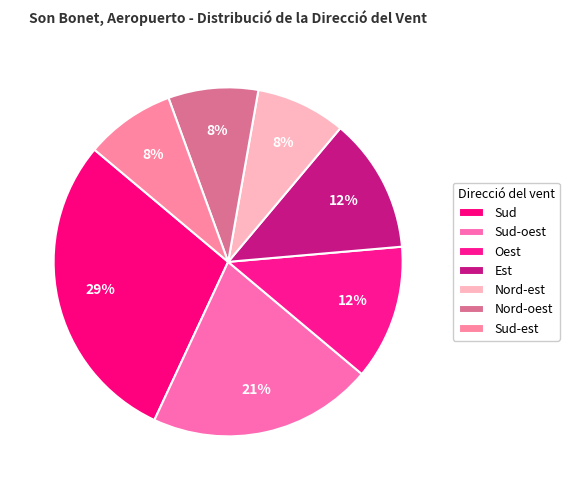

Is Sud-oest the majority of the pie?

No